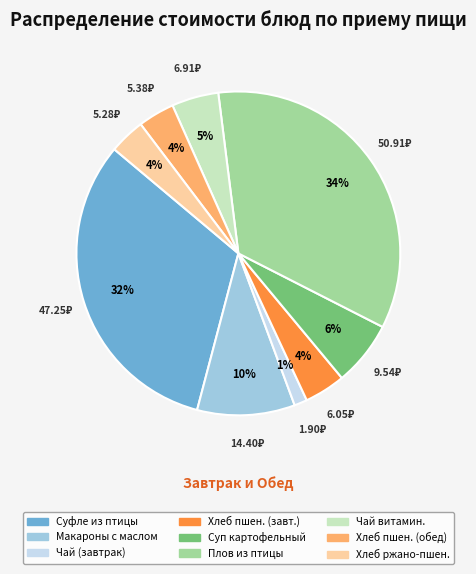

Does any single category account for the majority?

No